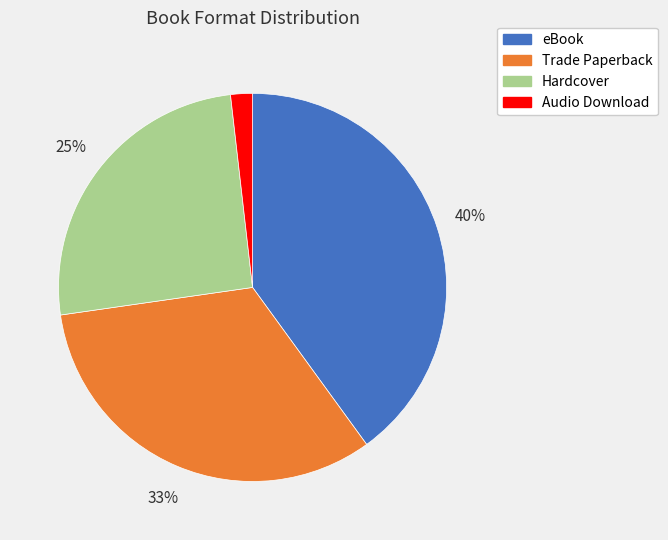

What is the ratio of the value at Audio Download to the value at Hardcover?

0.1